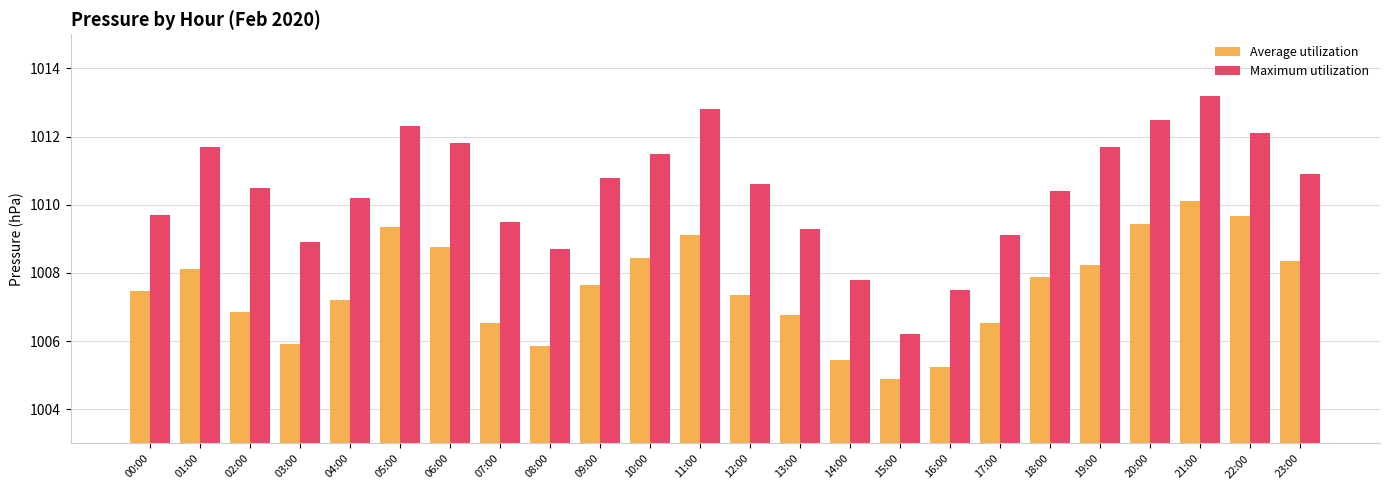

Read the Average utilization value at 12:00.

1007.3